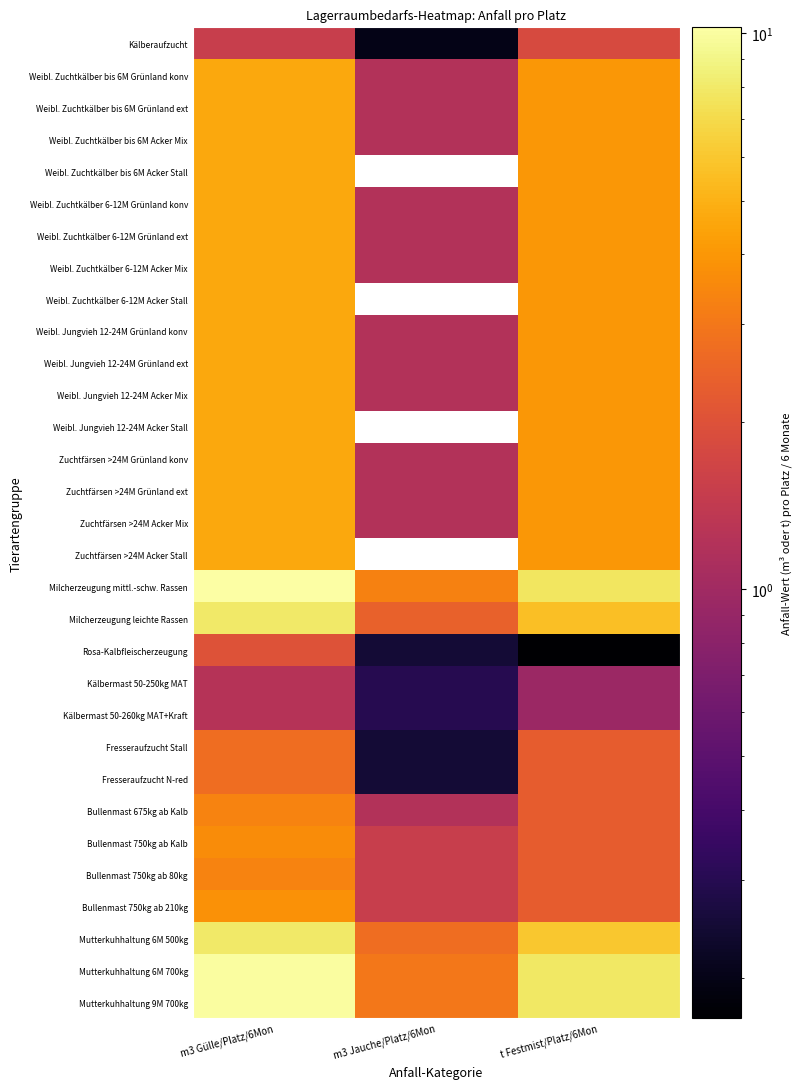

Is it true that Weibl. Jungvieh 12-24M Acker Mix equals 4.0 at t Festmist/Platz/6Mon?

True